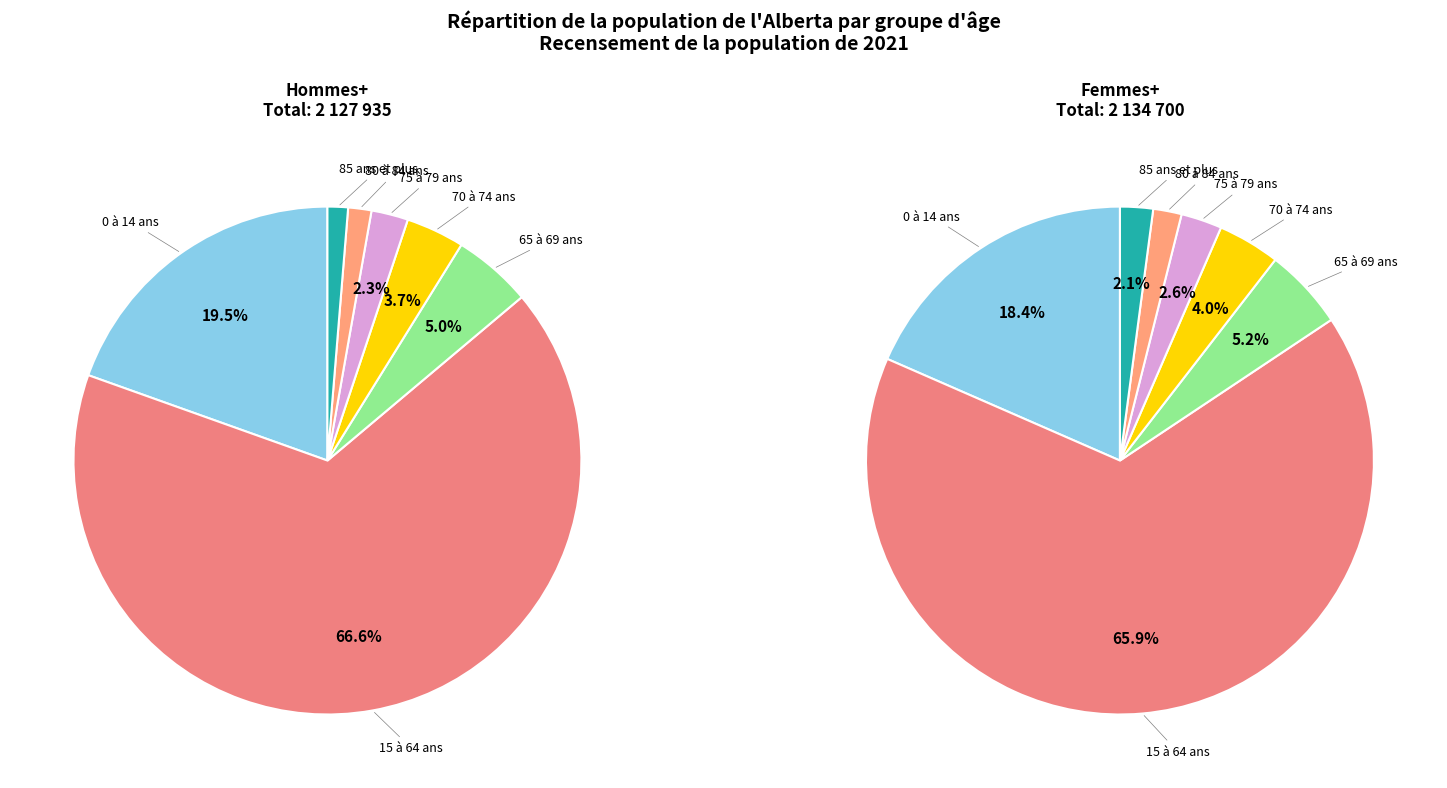

How many segments does this pie chart have?

7